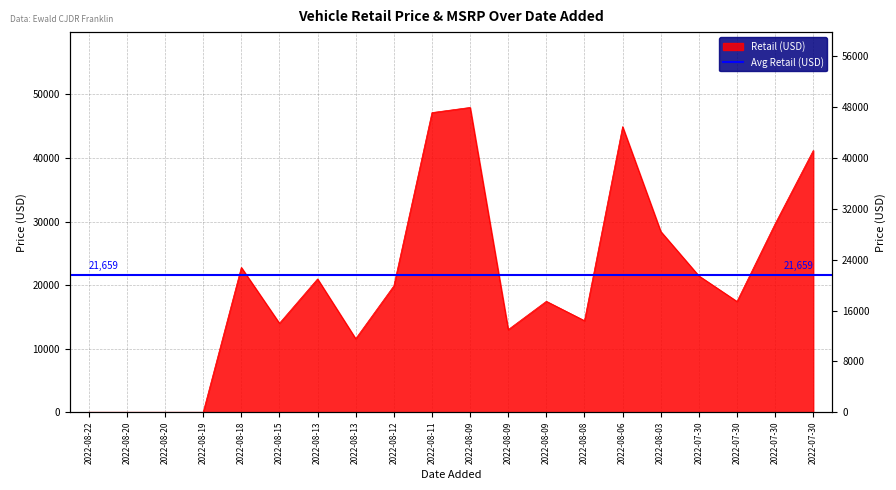

What is the difference between the values at 2022-08-09 and 2022-08-20?

17450